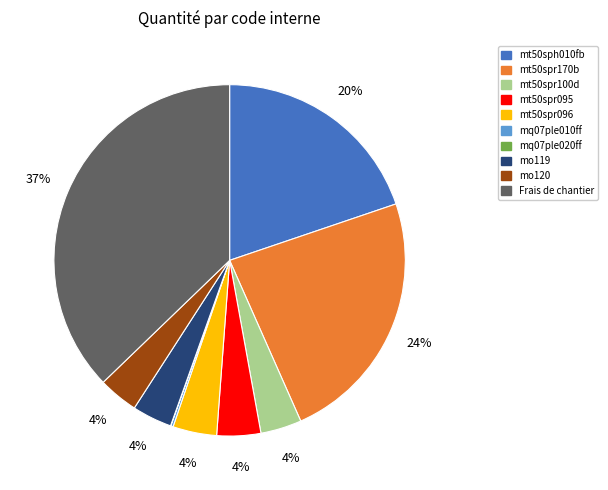

Between mo119 and mt50spr170b, which is larger?

mt50spr170b